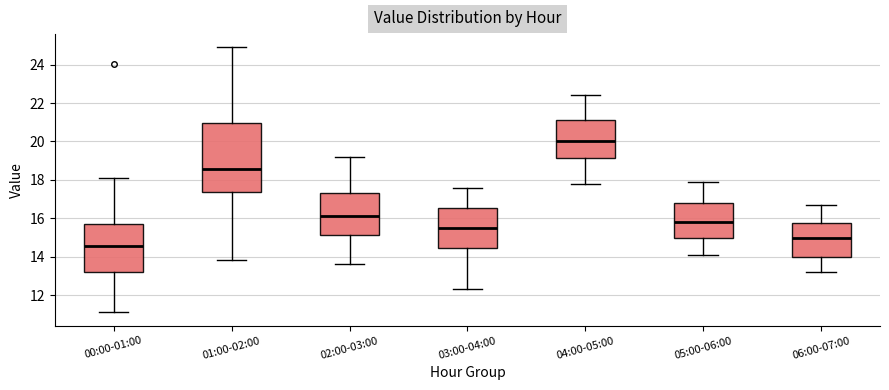

Comparing the boxes themselves (not the whiskers), which one is the tallest?

01:00-02:00